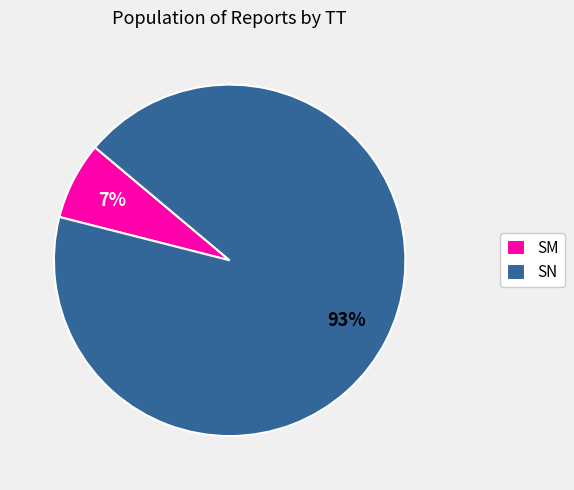

Which has a higher value, SM or SN?

SN